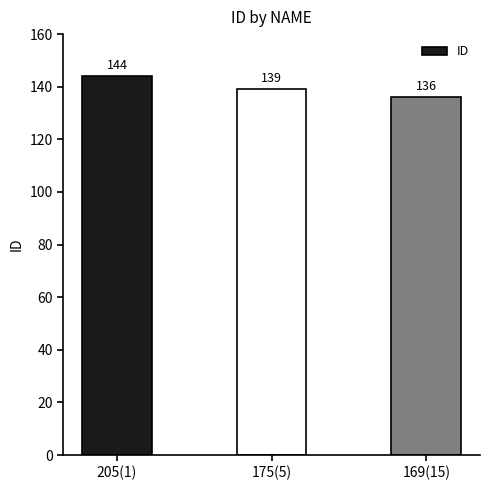

What is the difference between the values at 175(5) and 205(1)?

5